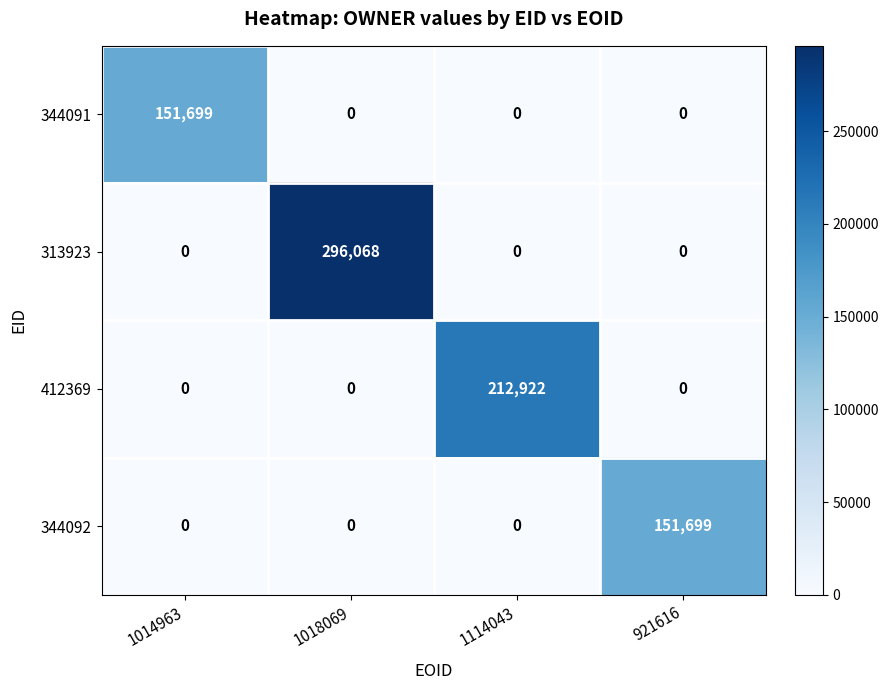

What is the difference between the highest and lowest values at 921616?

151699